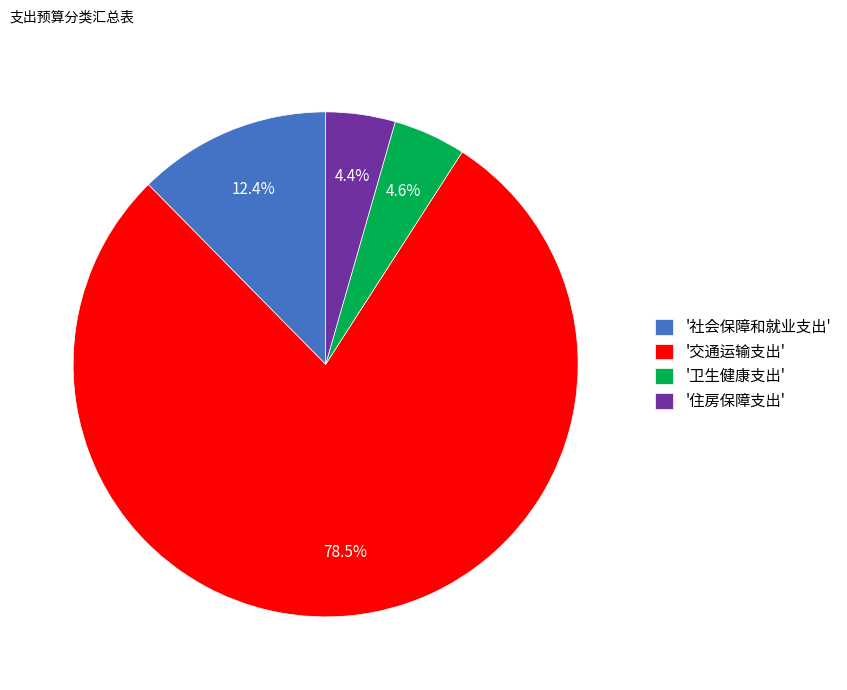

Which category has the biggest portion of the pie?

'交通运输支出'